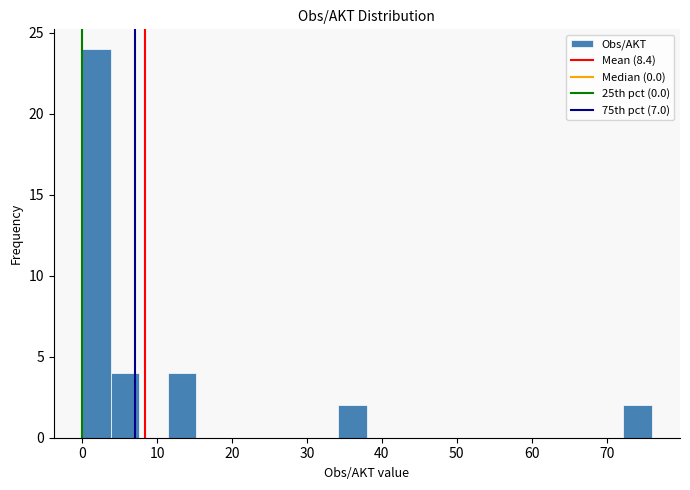

Around what value on the x-axis is the tallest bar? Give the approximate position of its centre, as read against the axis.

2